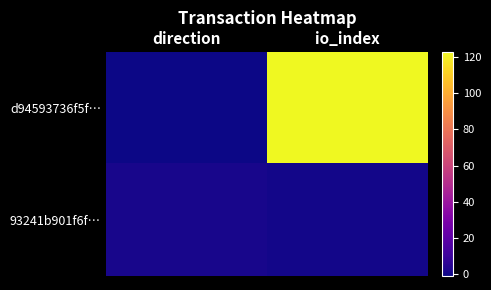

What is the difference between the highest and lowest values at io_index?

123